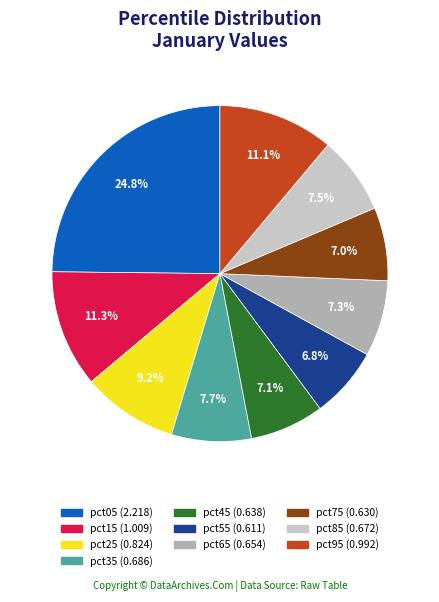

Which slice is the largest?

pct05